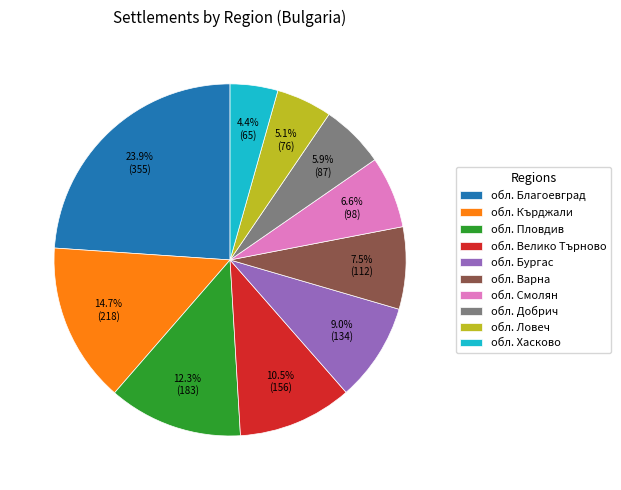

True or false: обл. Кърджали accounts for 15% of the total.

True